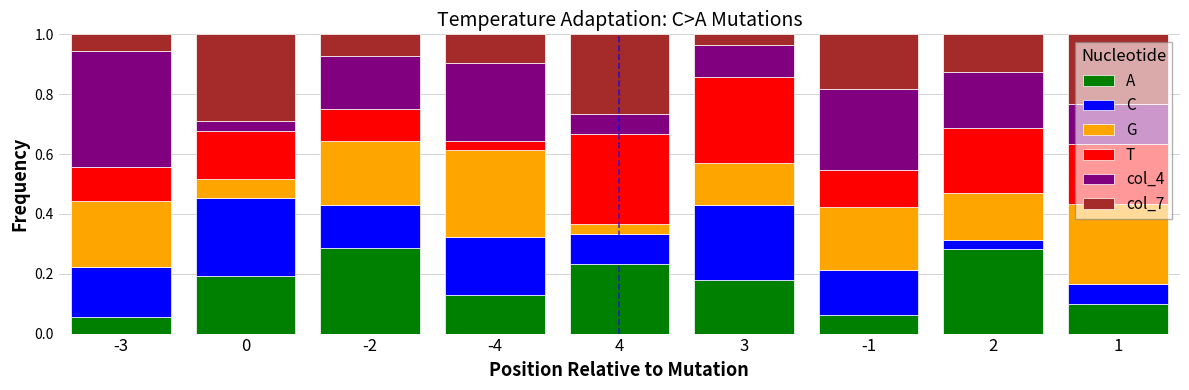

What is the total value across all series at 4?

1.0